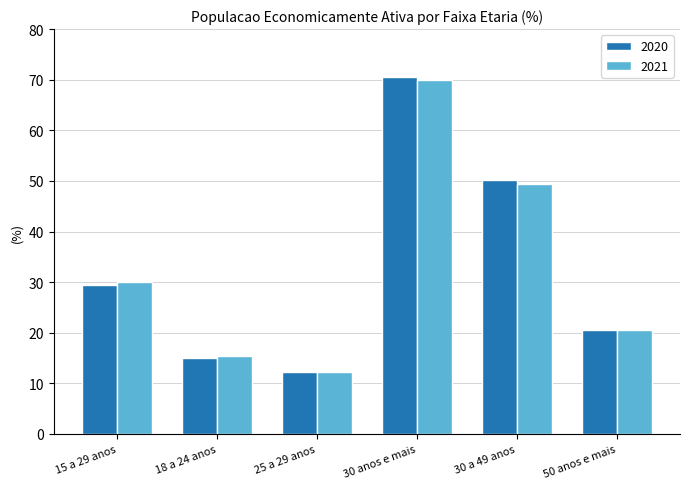

What are all the series names shown in the legend?

2020, 2021